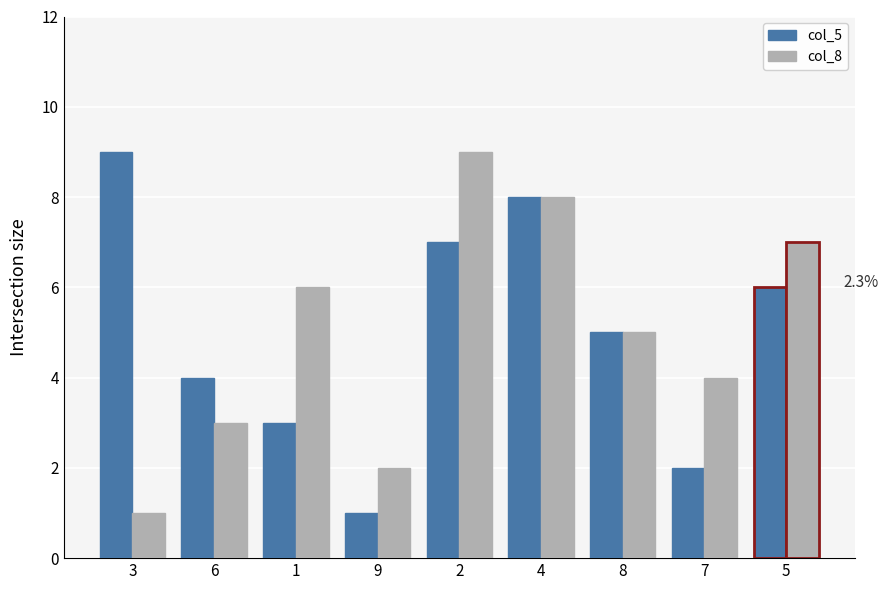

Is the value of col_5 at 6 greater than the value of col_8 at 4?

No